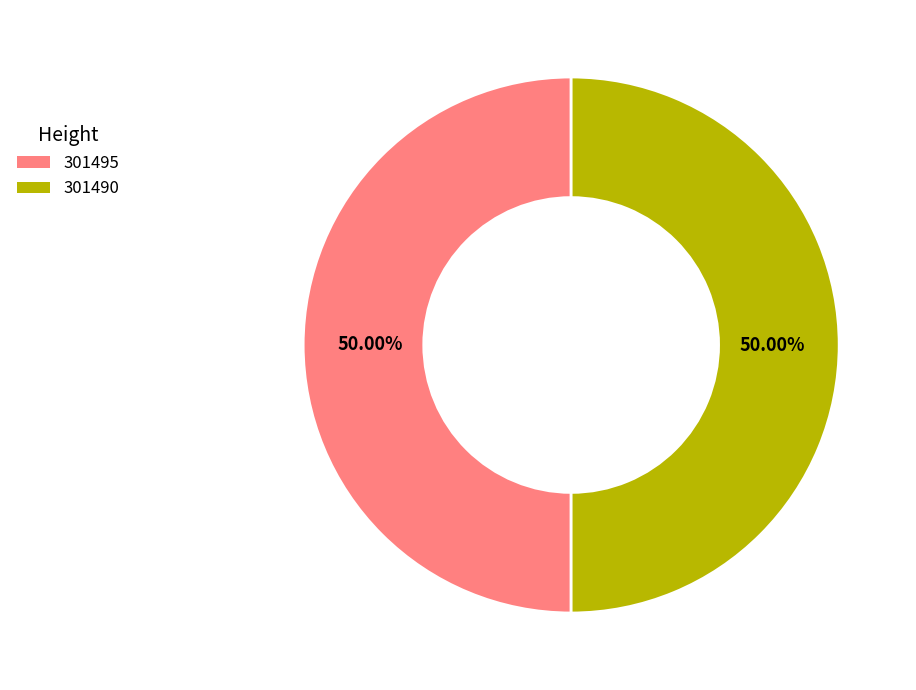

Is the sum of 301495 and 301490 greater than half?

Yes